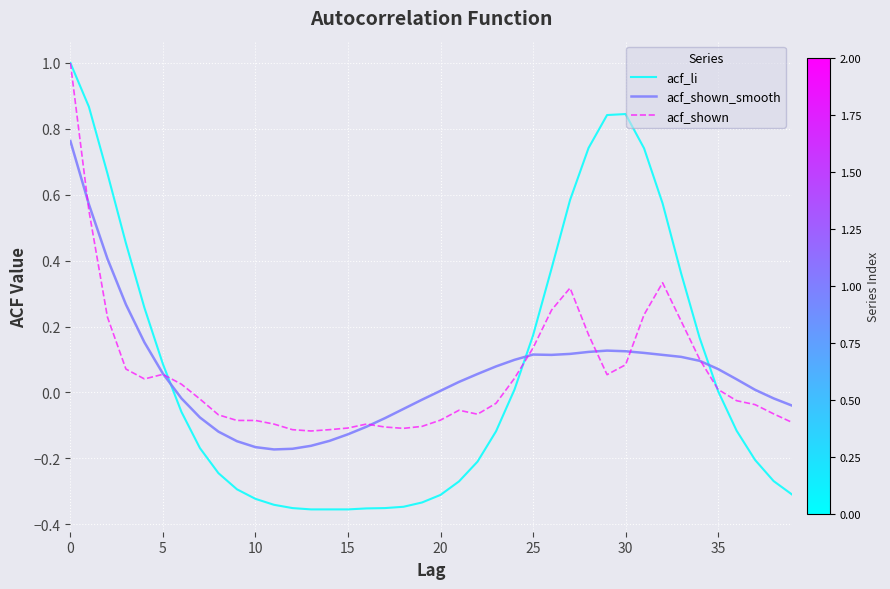

What are all the series names shown in the legend?

acf_li, acf_shown_smooth, acf_shown